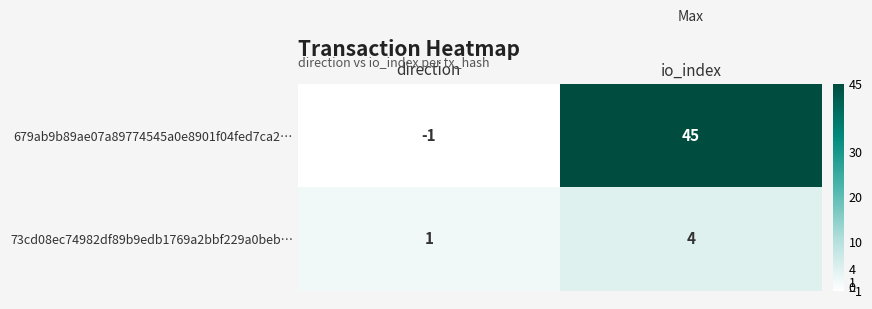

What is the minimum value shown in the chart?

-1